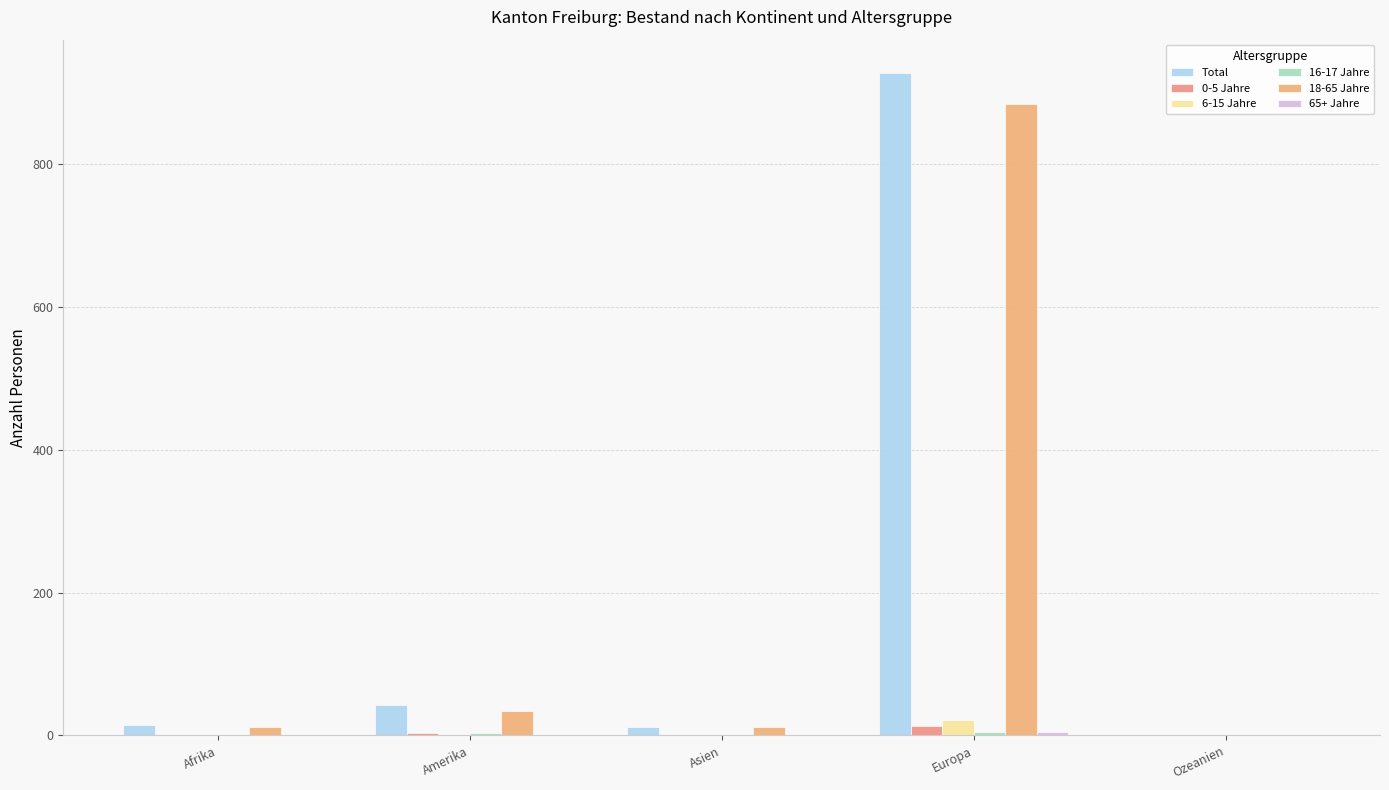

Which series changed the most between Afrika and Ozeanien?

Total